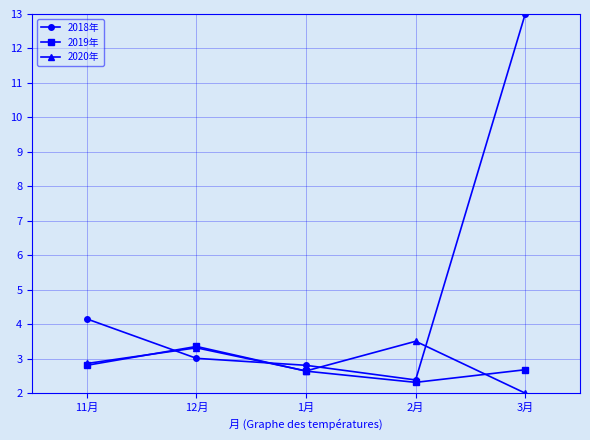

Which series changed the most between 1月 and 3月?

2018年